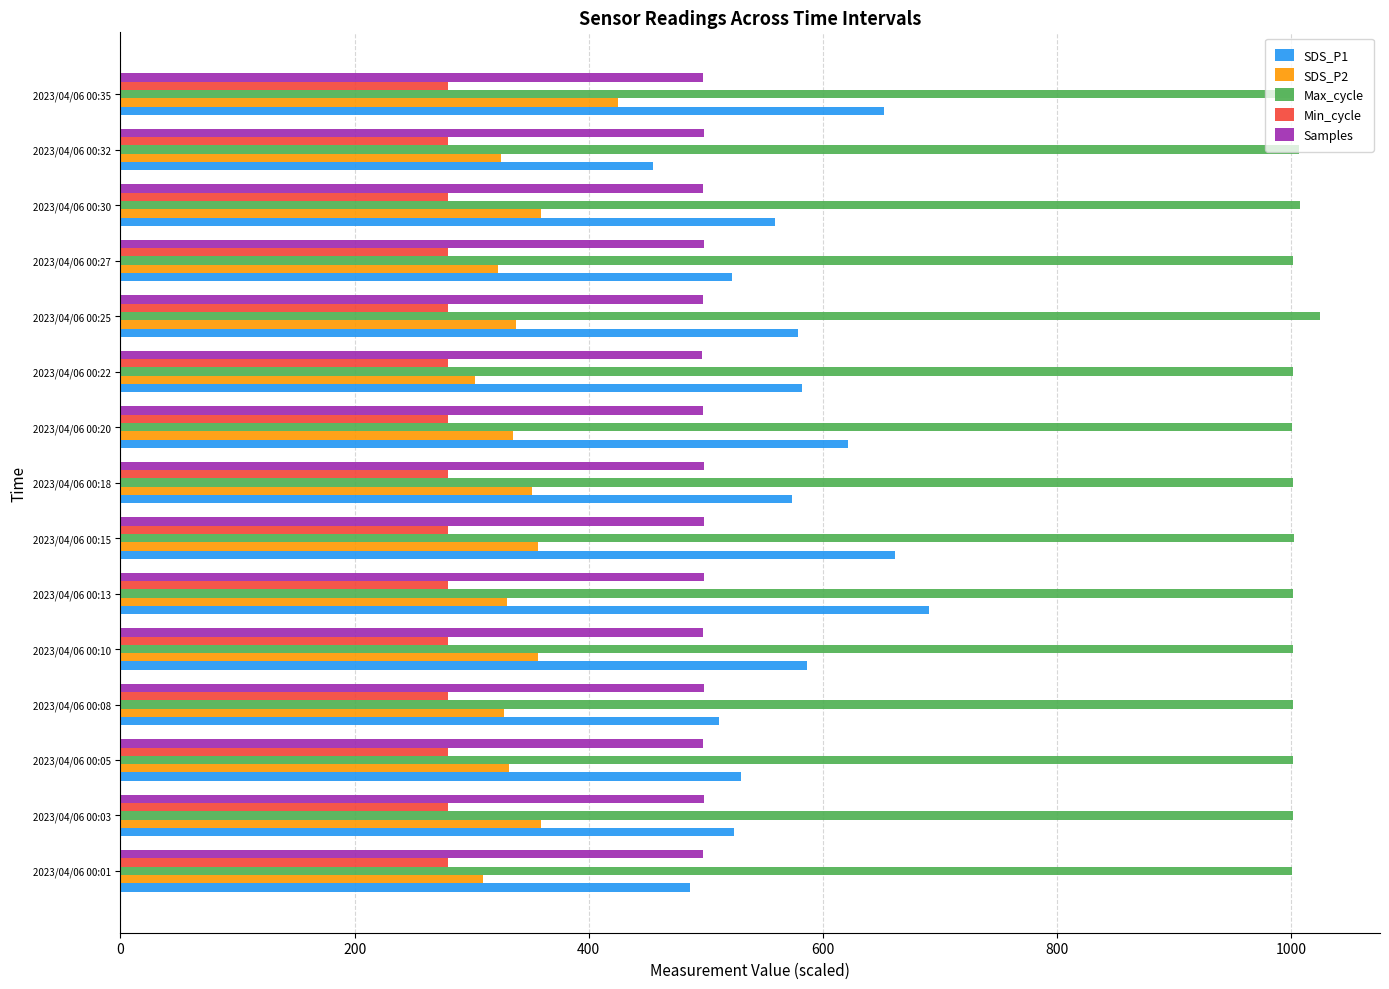

At which category does the chart reach its peak across all series?

2023/04/06 00:25